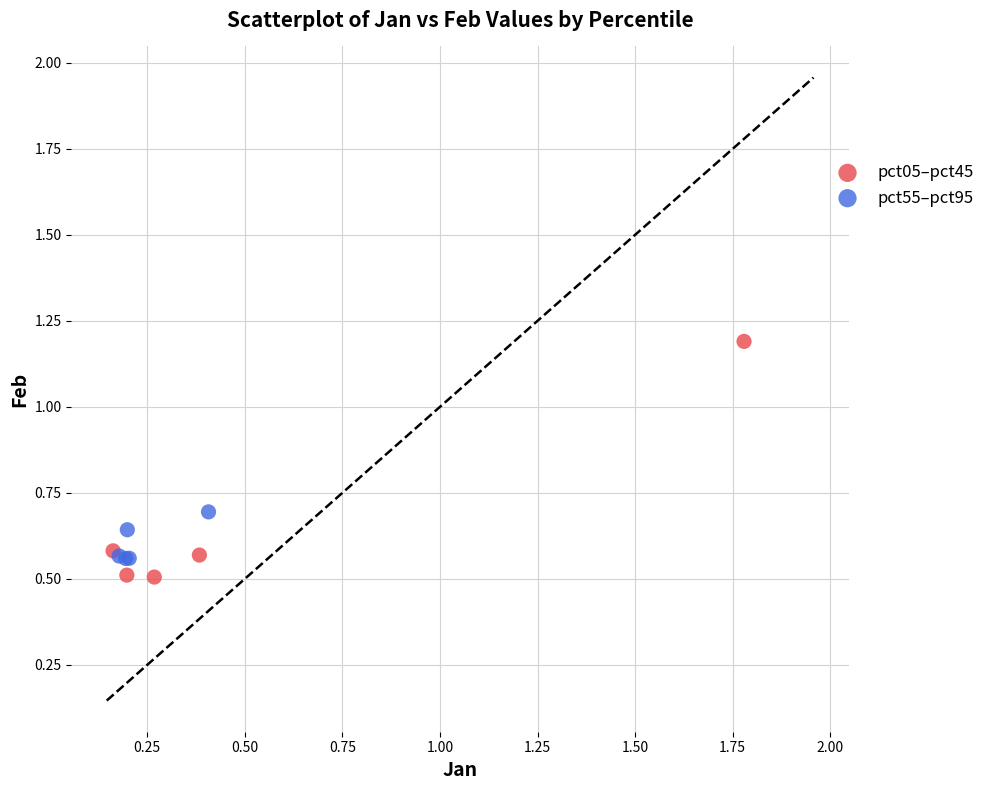

Which series reaches the maximum Y coordinate?

pct05–pct45